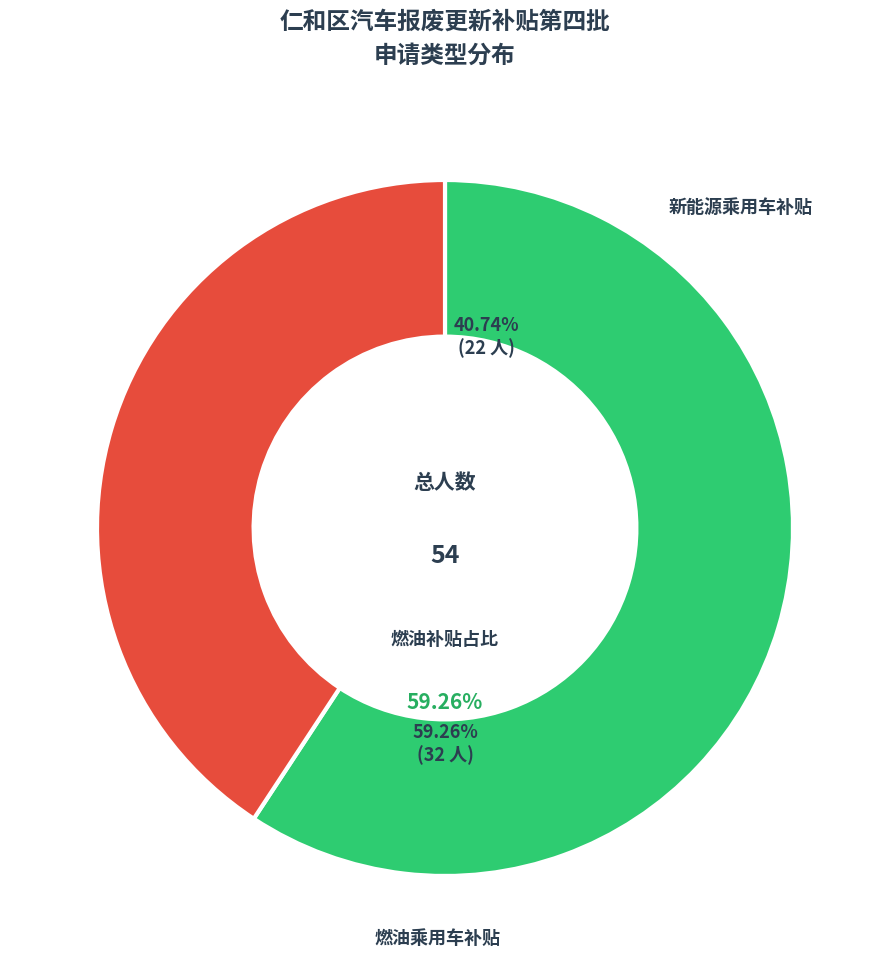

Count the number of slices in the pie.

2